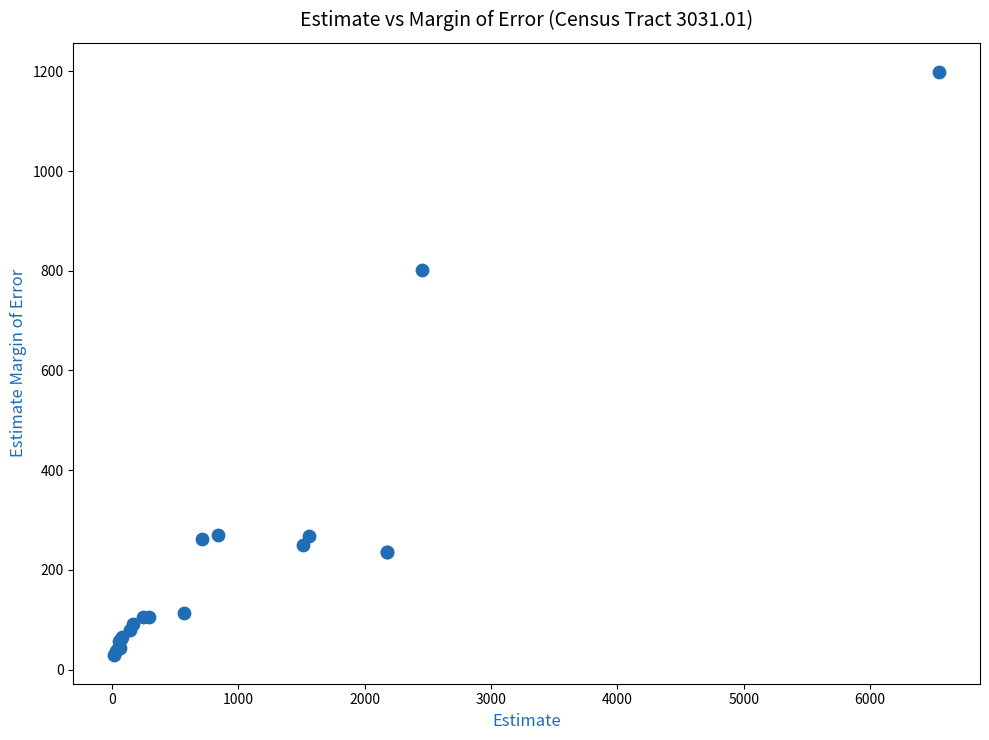

What Y value in the scatter plot is closest to 614?

801